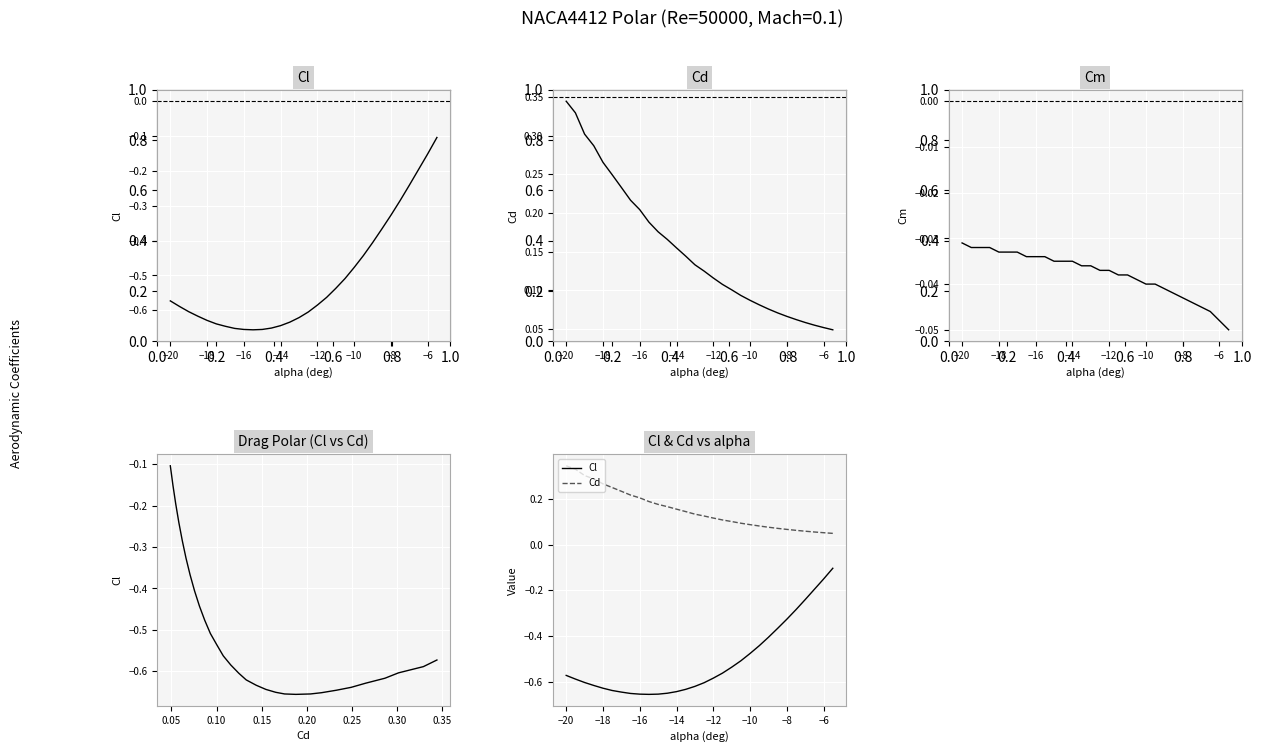

Count the number of categories in the chart.

30